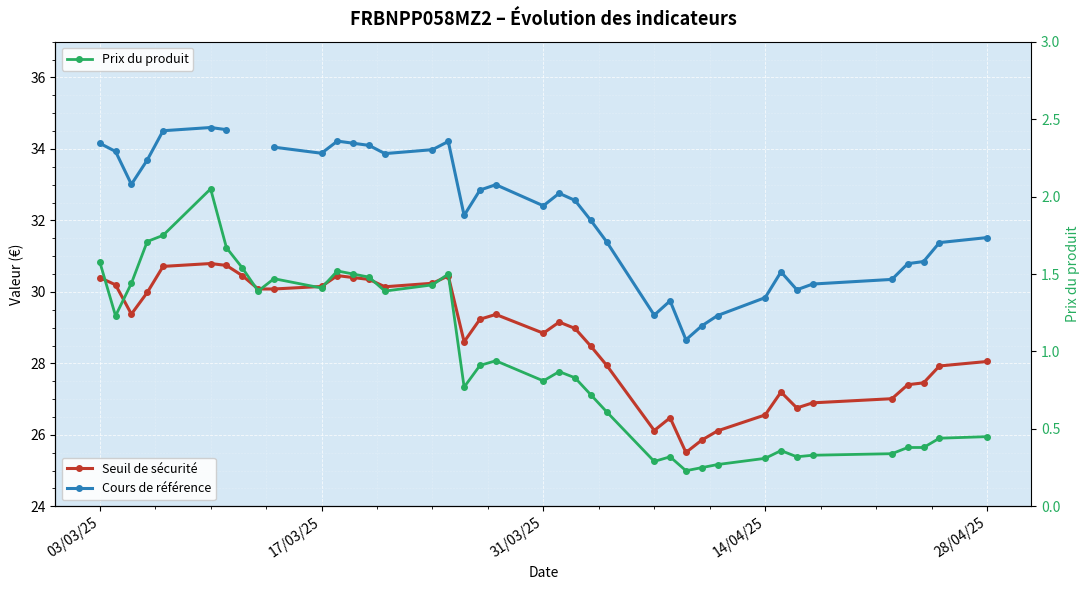

True or false: Prix du produit has more than 0 points higher than both neighbors.

True